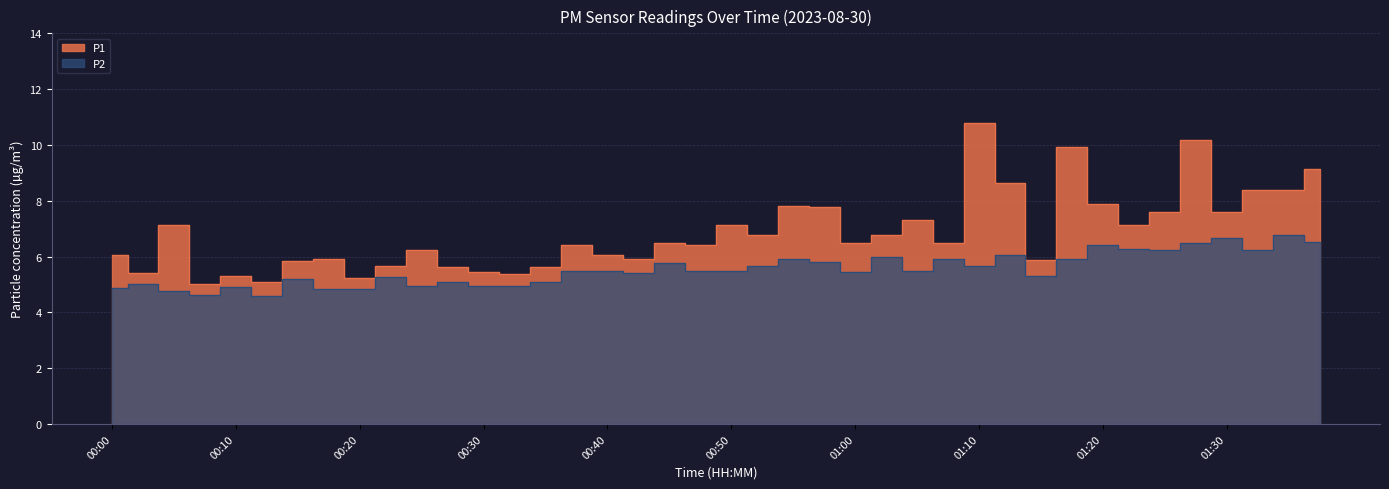

True or false: P1 and P2 cross at least once.

False